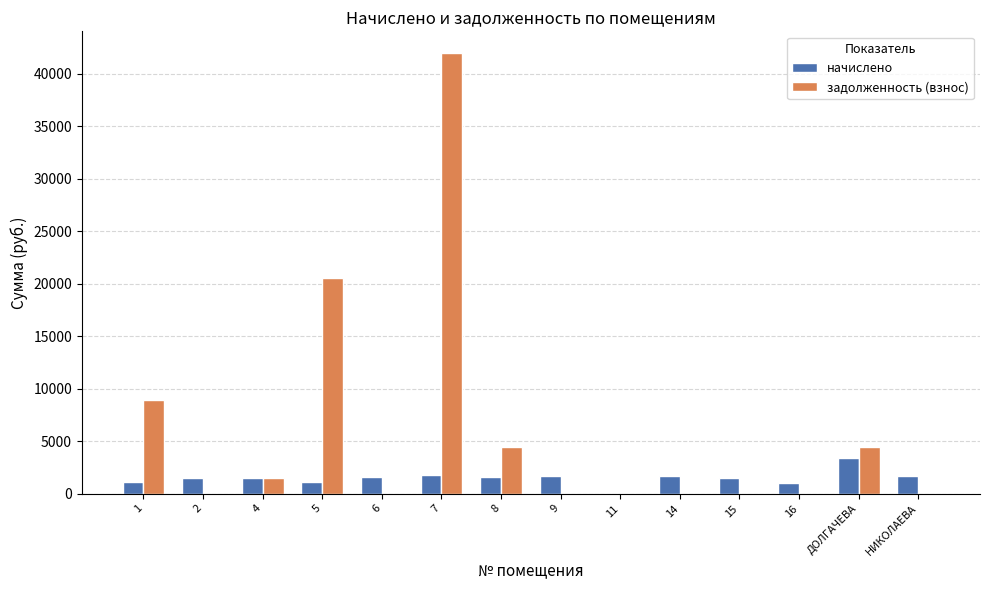

Where is задолженность (взнос) nearest to the value 20963?

5